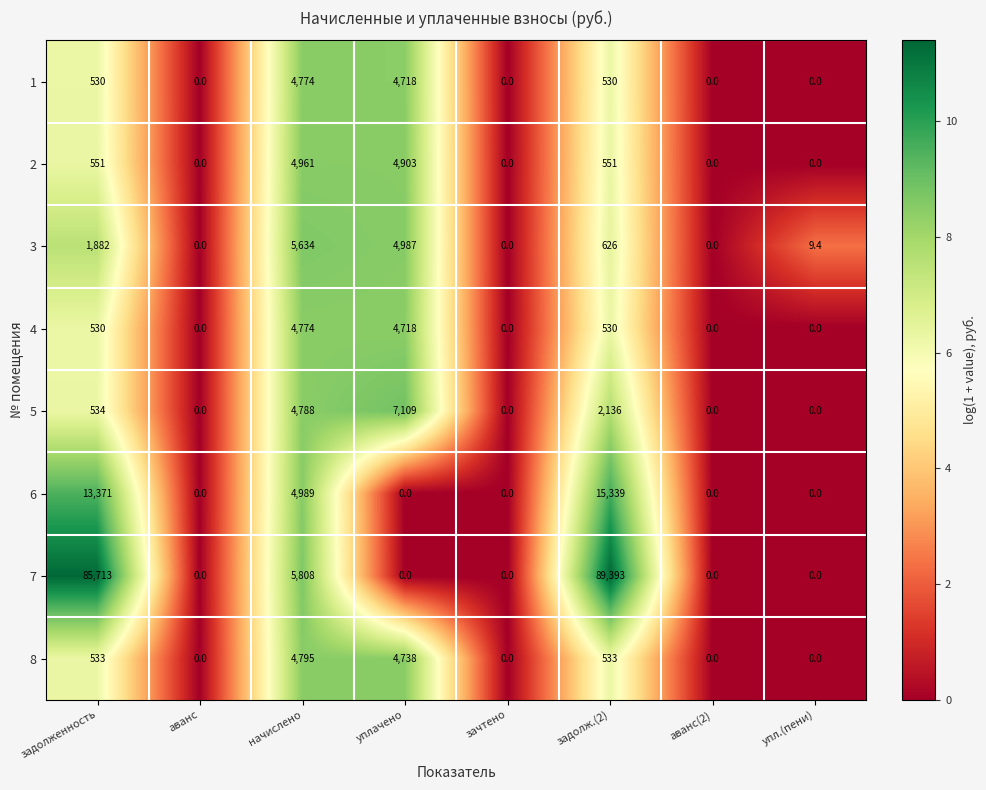

What is the total value across all series at упл.(пени)?

9.4